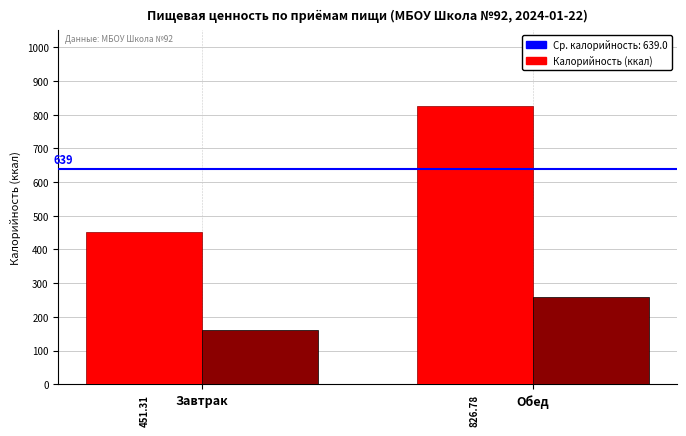

What is the difference between the highest and lowest values at Обед?

569.2